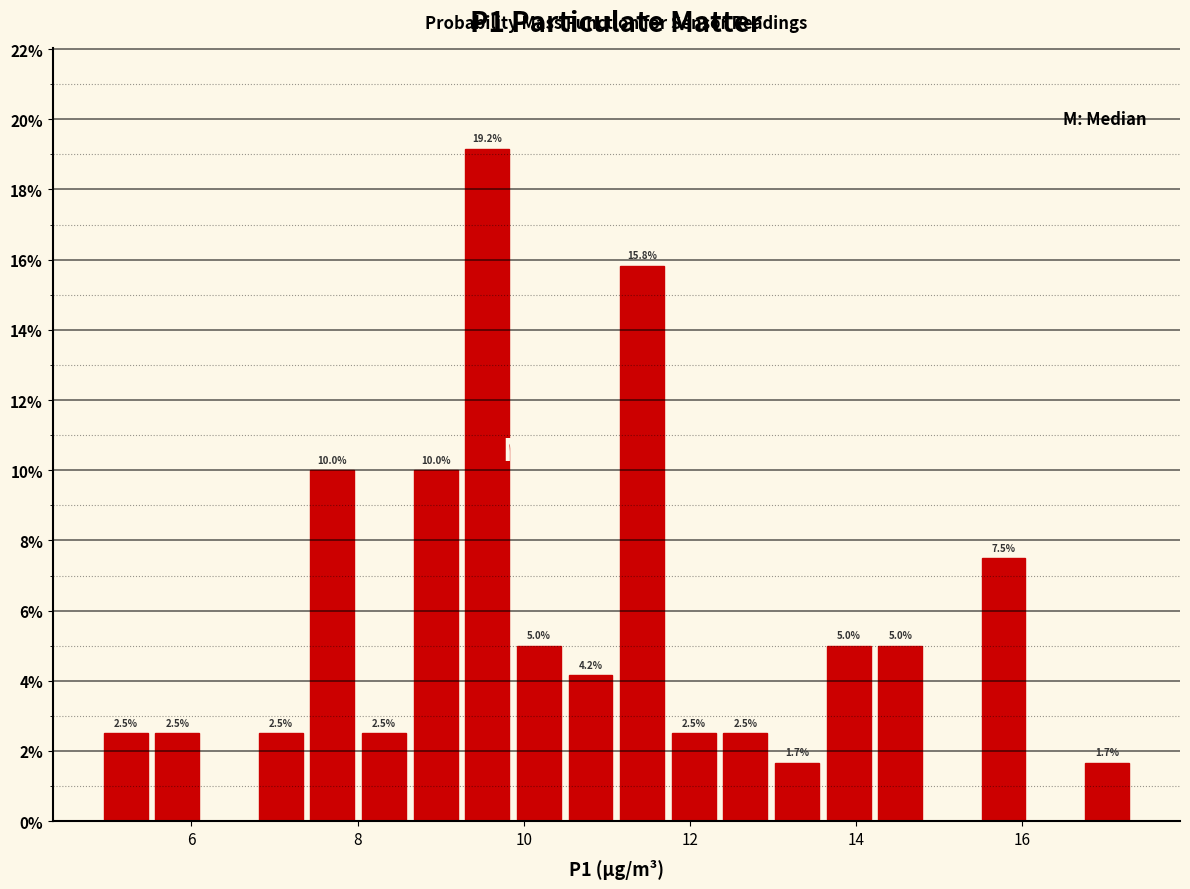

Around what value on the x-axis is the tallest bar? Give the approximate position of its centre, as read against the axis.

9.6